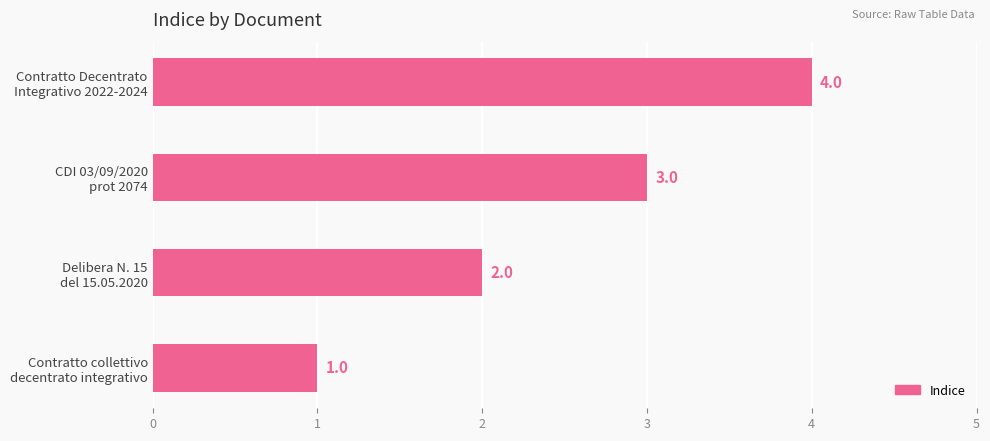

How many data points are less than 3?

2